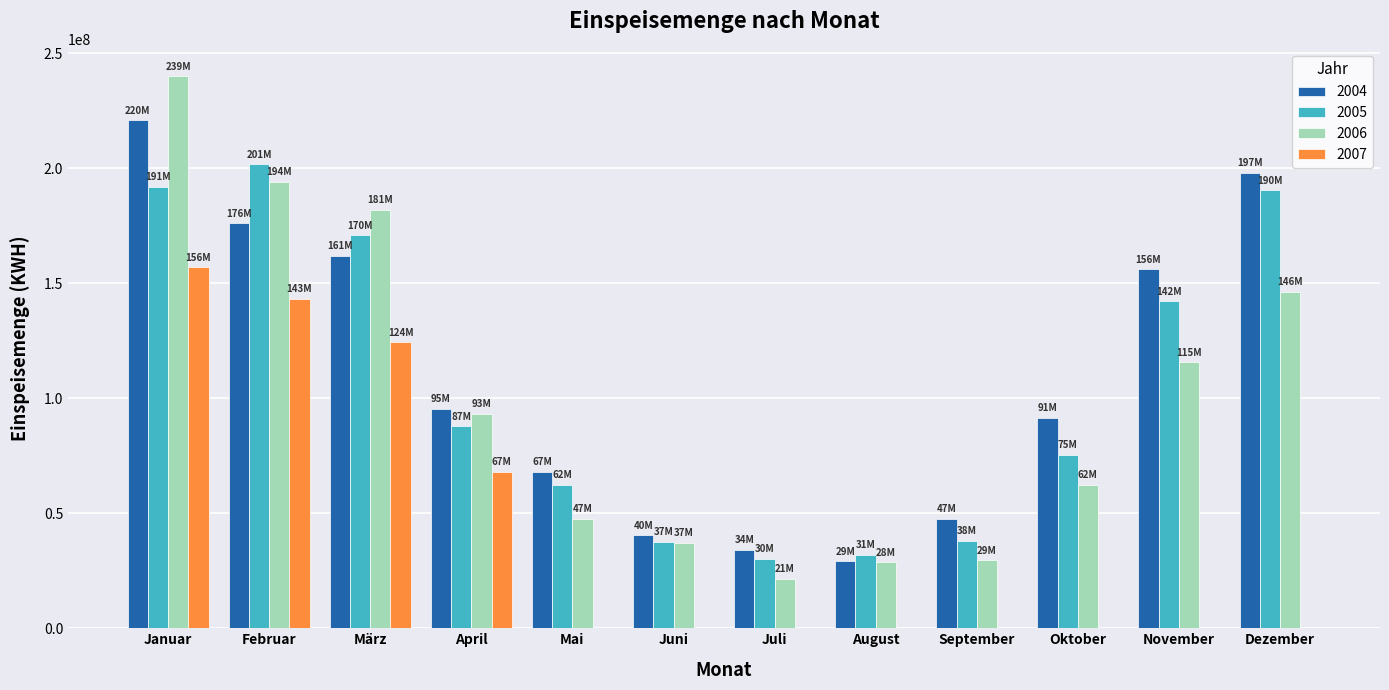

Is it true that 2005 equals 22552990 at Juni?

False